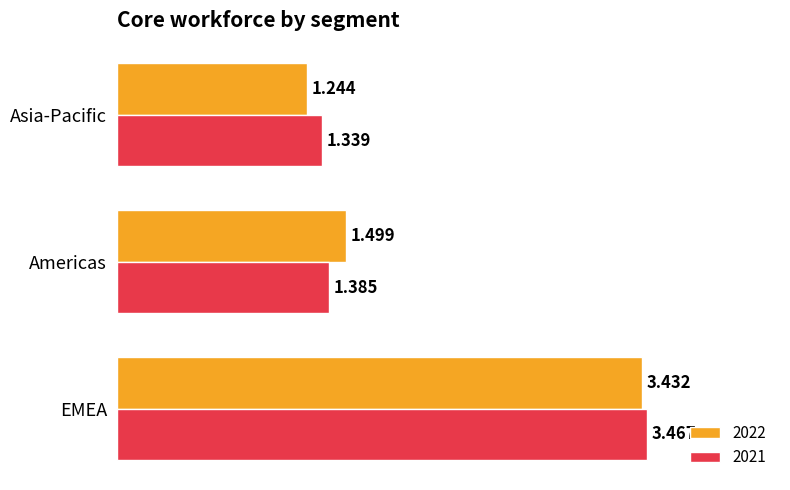

What are all the series names shown in the legend?

2022, 2021